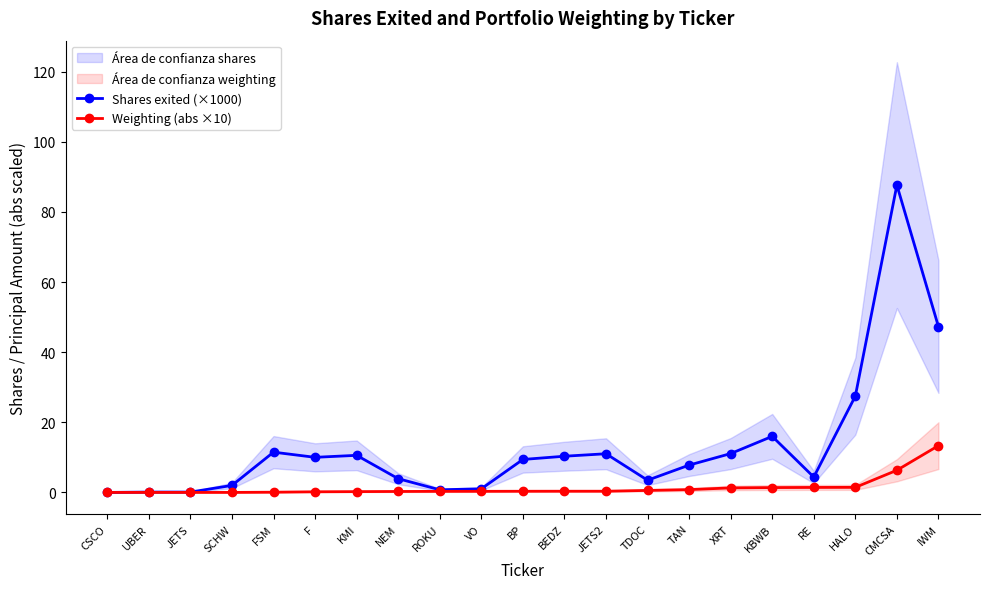

Is it true that Shares exited (×1000) equals 2.7 at KMI?

False